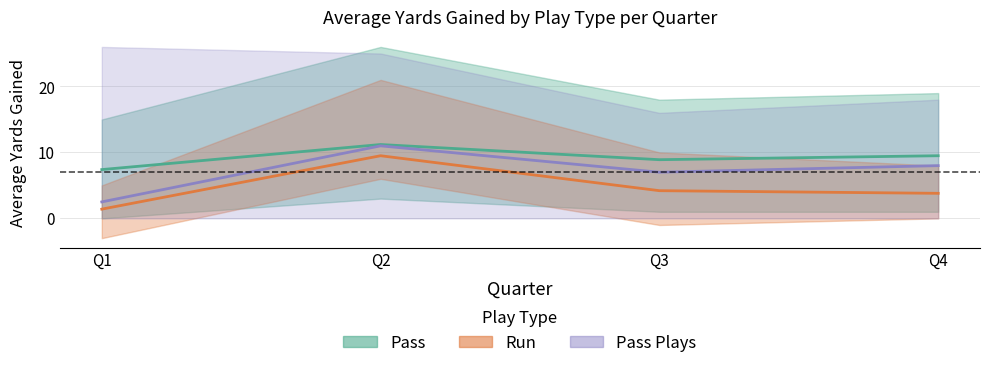

How many data points in Pass plays avg are above 8?

1